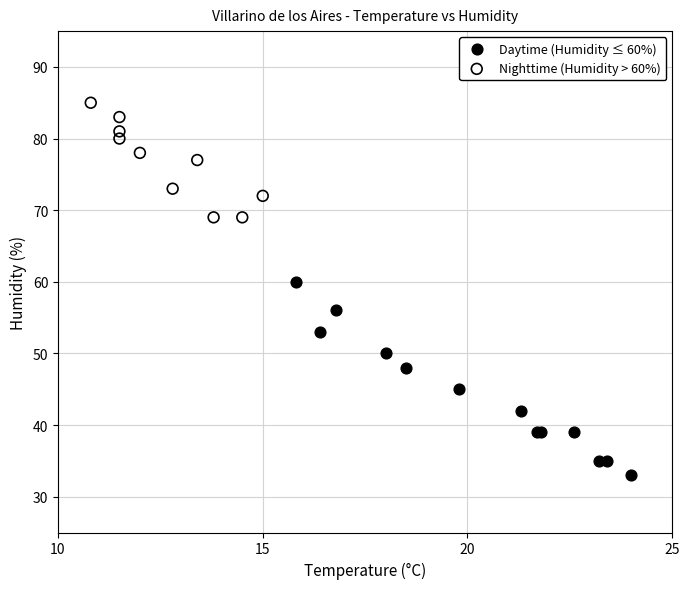

Which series has the largest Y range (max minus min)?

Daytime (Humidity ≤ 60%)